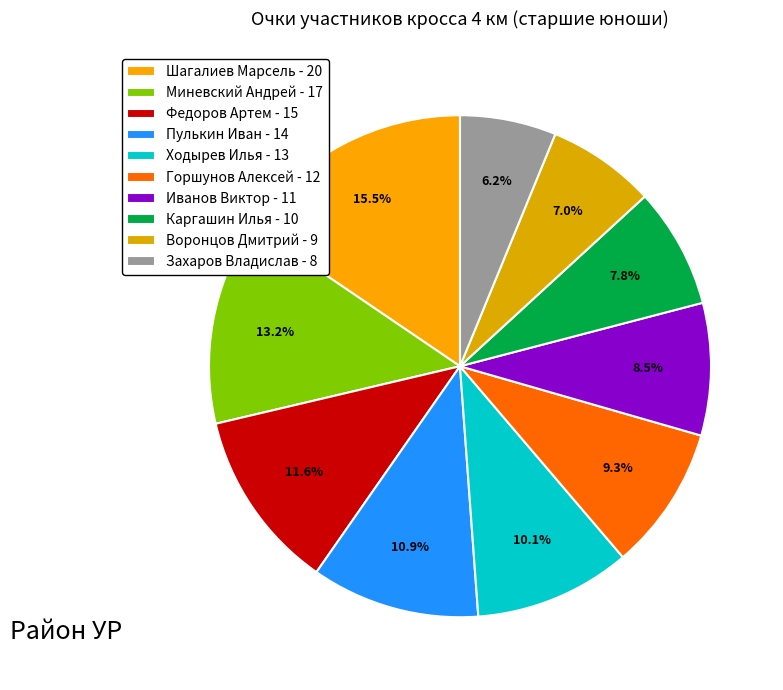

Which slice is the smallest?

Захаров Владислав